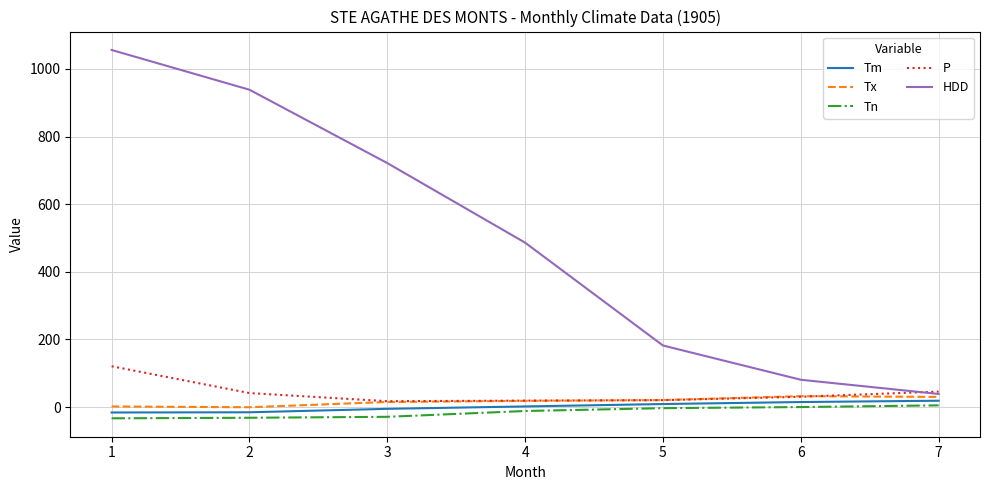

True or false: Tn and P intersect in this chart.

False